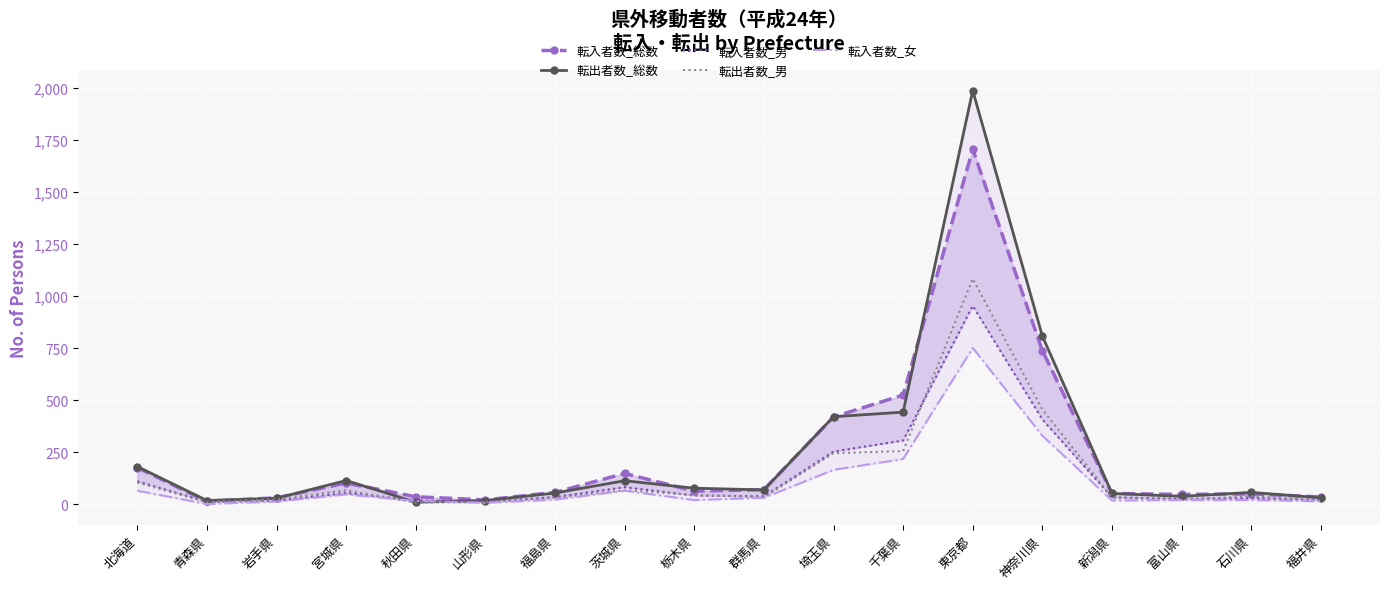

How many interior local valleys does the 転入者数_総数 series have?

4